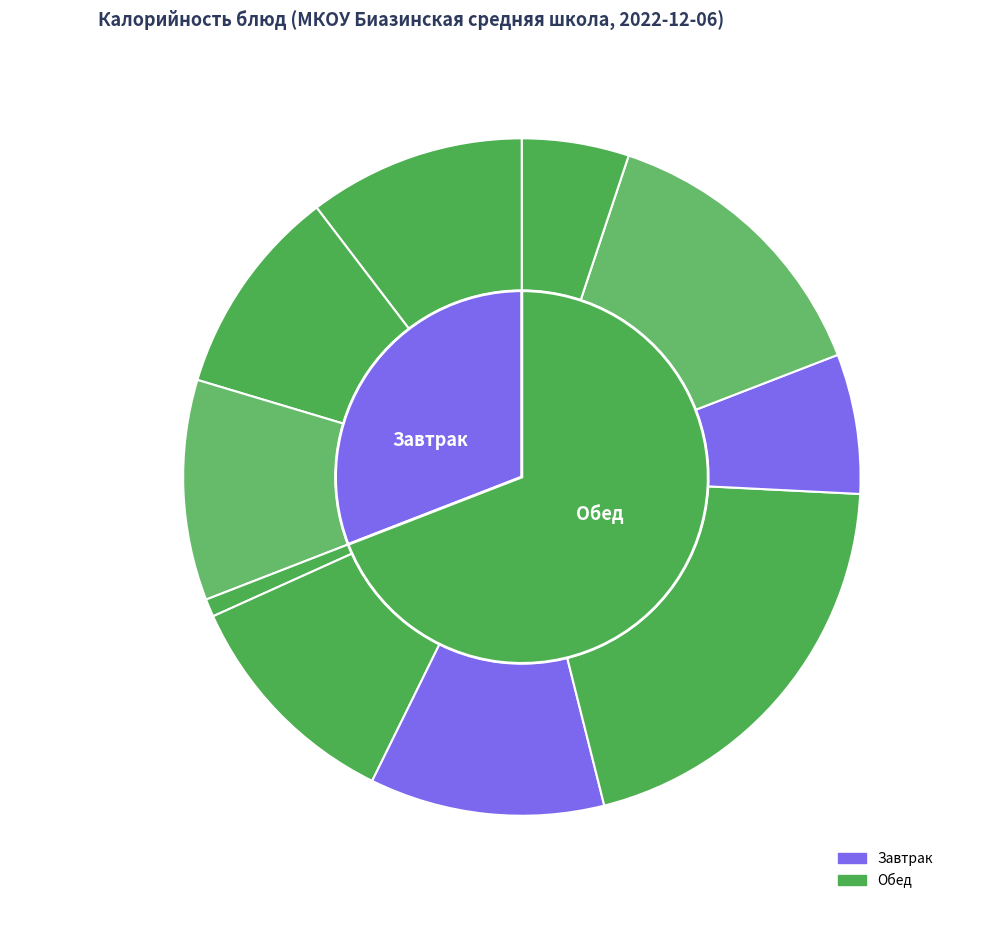

Which category has the smallest portion of the pie?

Огурец в нарезке